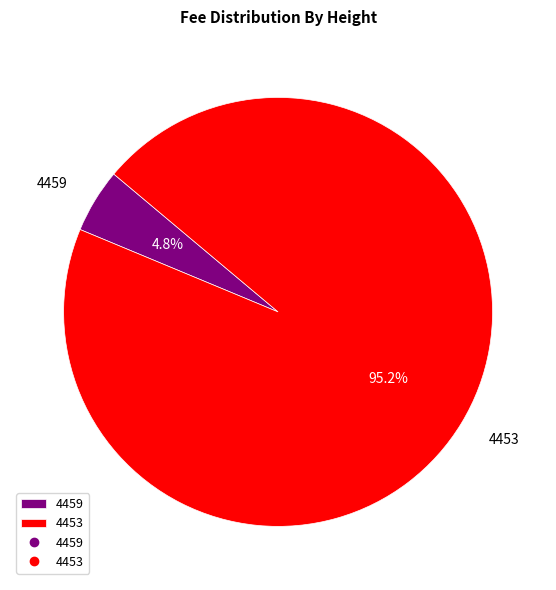

How many segments does this pie chart have?

2